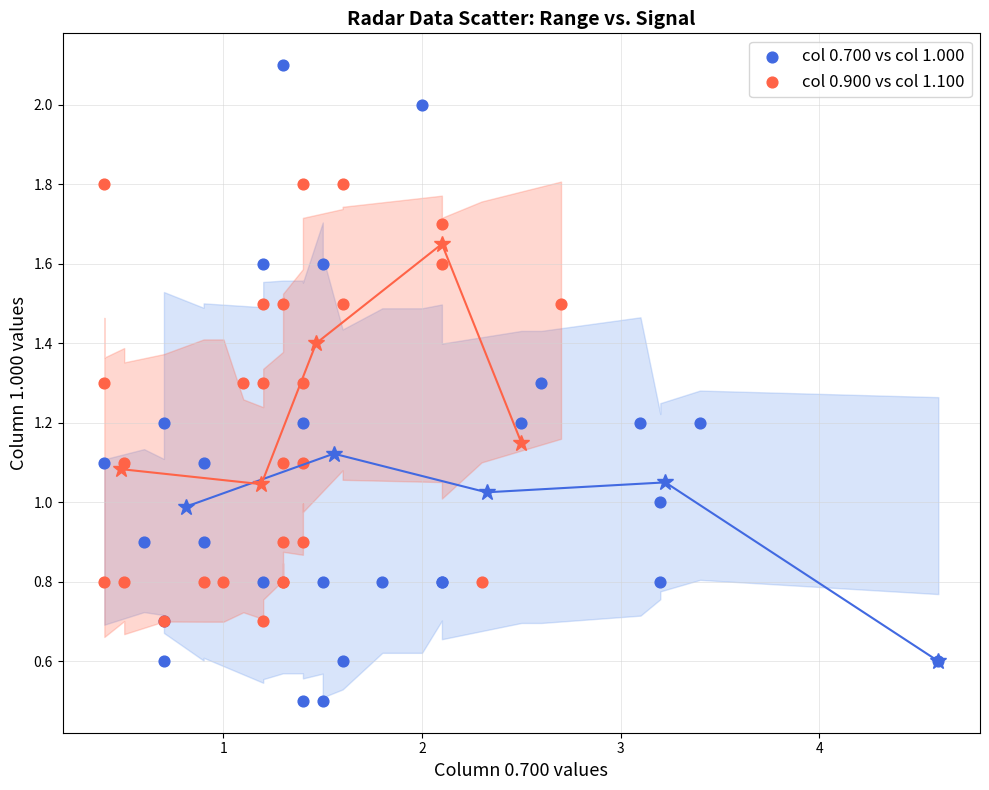

Which series has the widest spread of Y values?

col 0.700 vs col 1.000